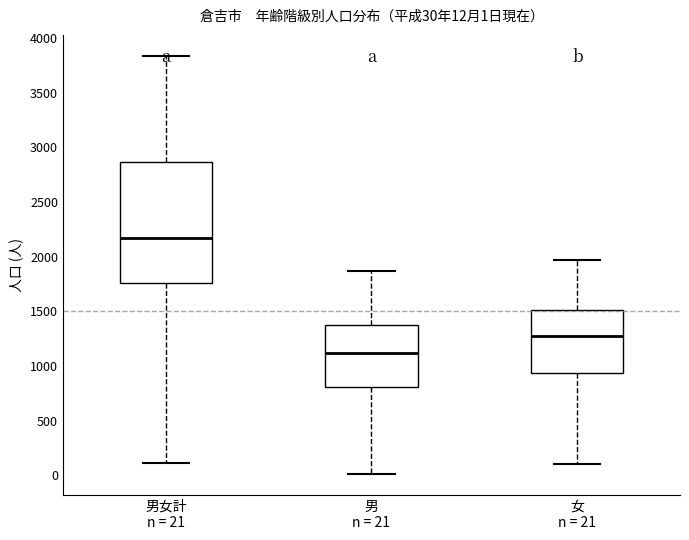

Which box has the lowest median line?

男 n = 21